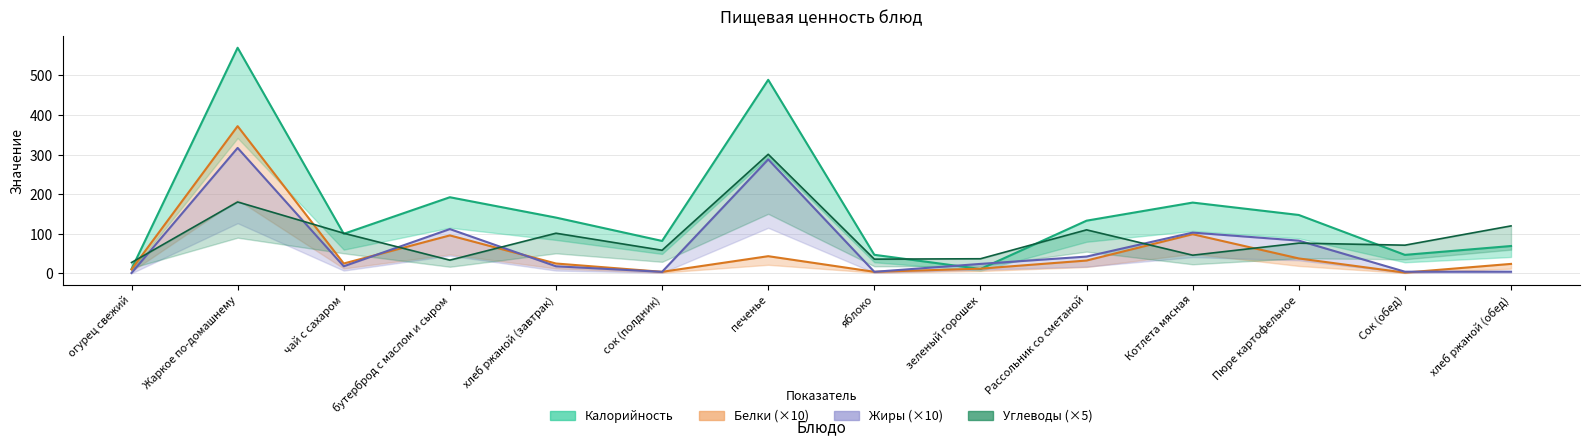

What is the difference between the Калорийность values at хлеб ржаной (завтрак) and яблоко?

94.0